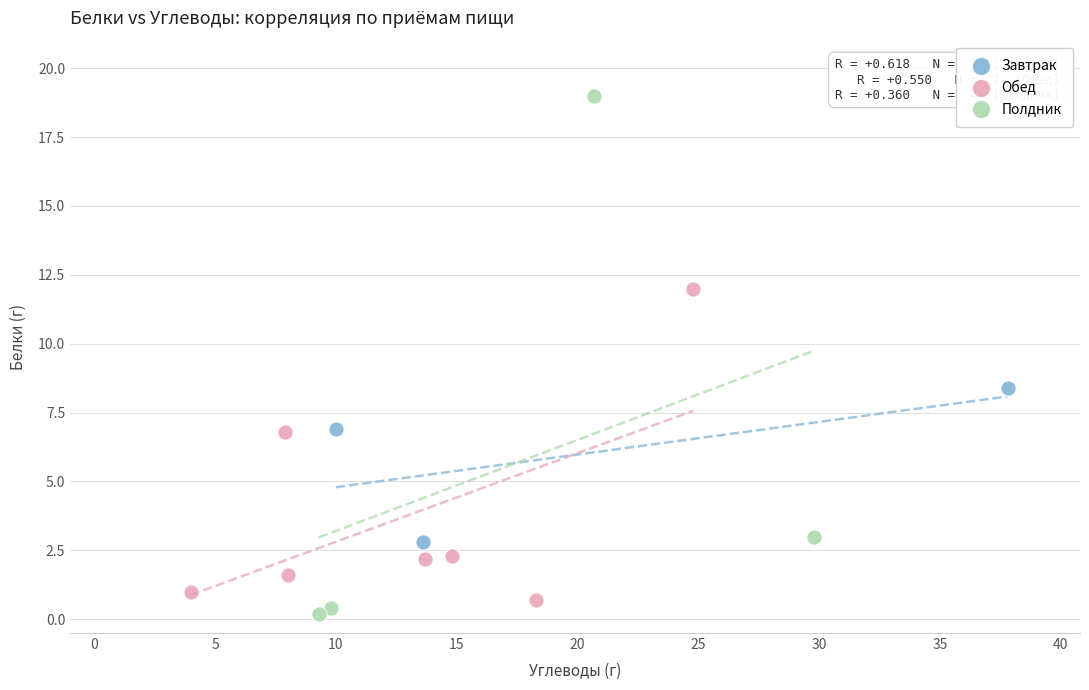

Which series reaches the maximum Y coordinate?

Полдник